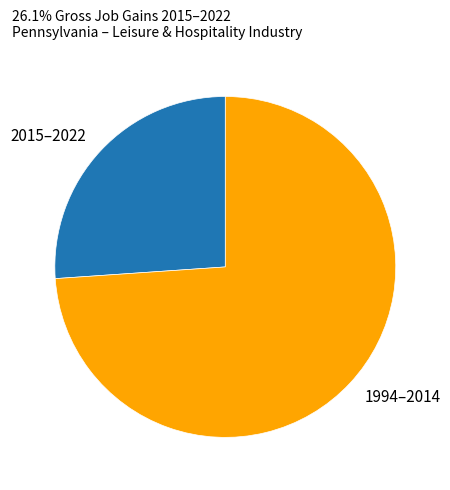

Approximately how many times larger is the value at 2015–2022 compared to 1994–2014?

0.4